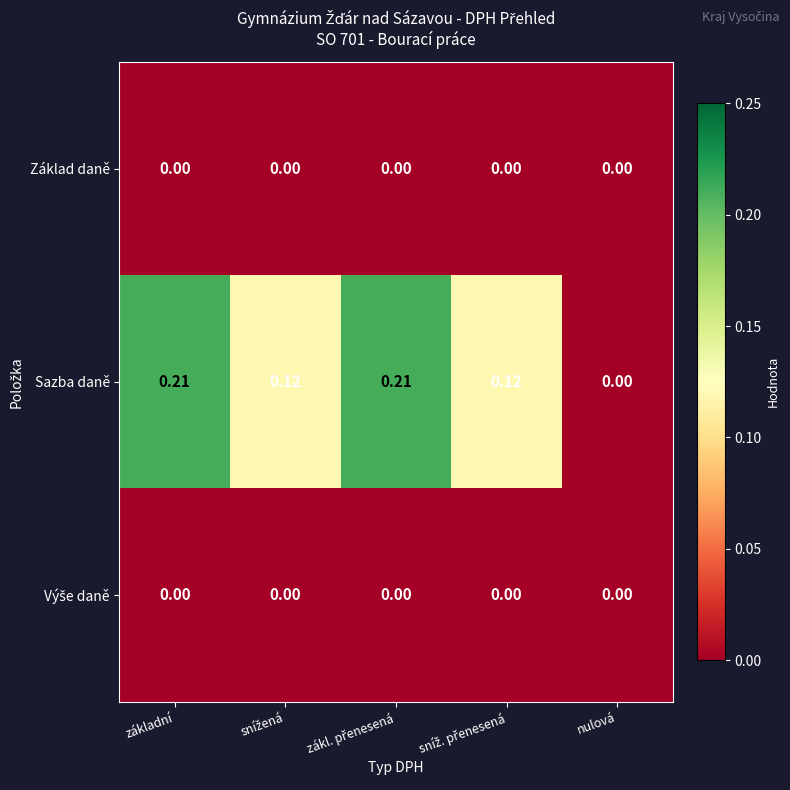

Which series has the largest total across all categories?

Sazba daně